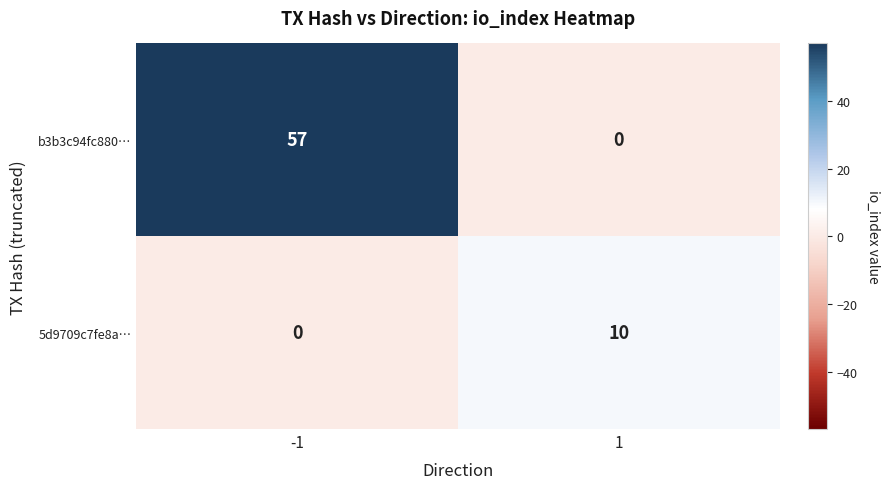

Is it true that b3b3c94fc880… equals 25 at 1?

False